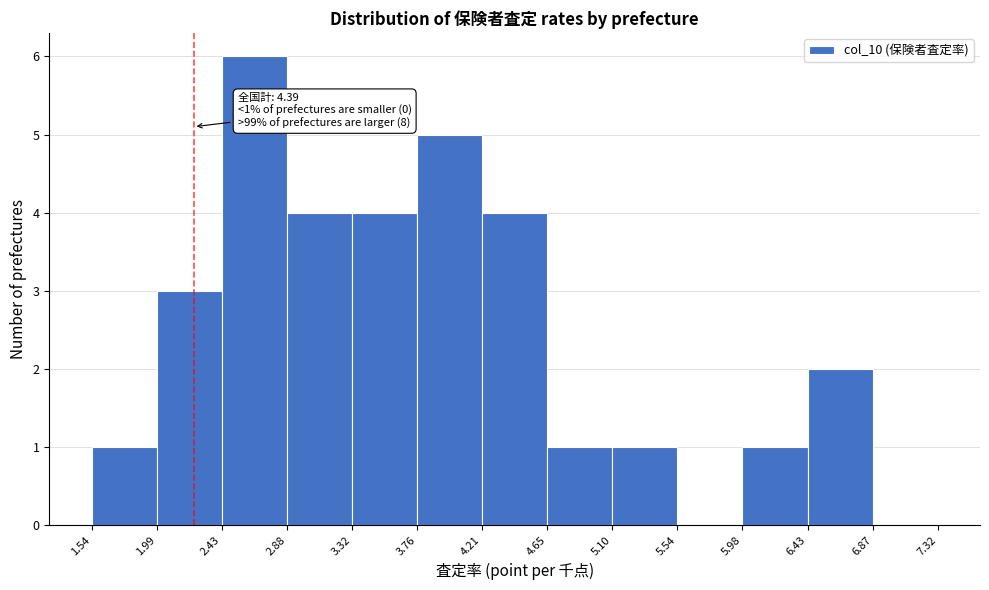

Which range on the x-axis has the tallest bar?

2.43 to 2.88